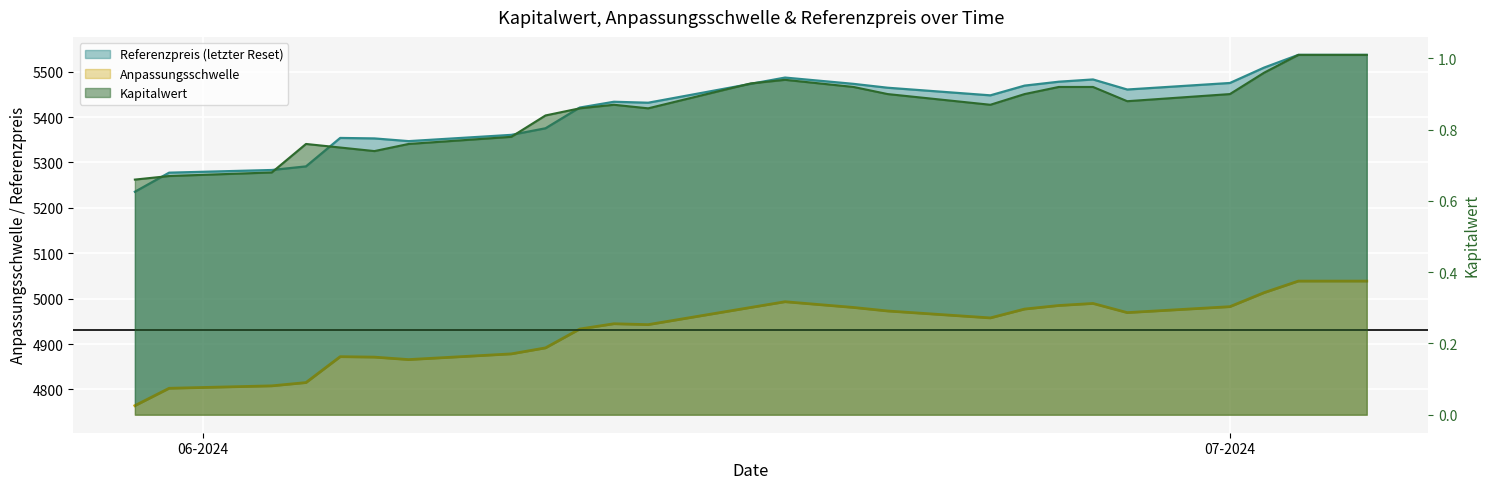

True or false: Anpassungsschwelle has more than 2 points higher than both neighbors.

True